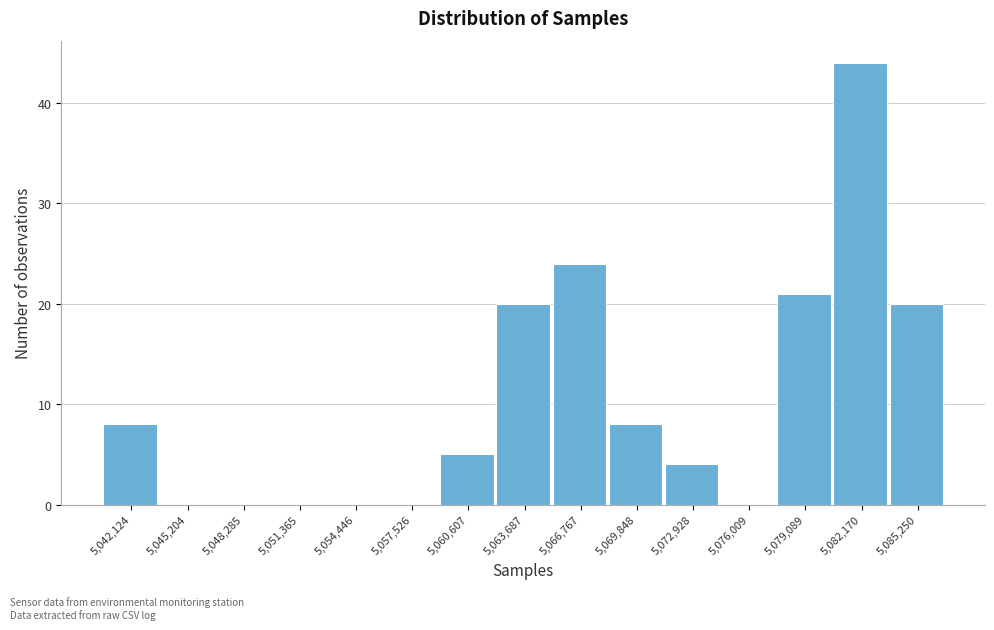

What is the height of the bar covering 5077500 to 5080500 on the x-axis? Neither the bar edges nor the heights are printed on the chart, so give them approximately, as read against the axes.

21